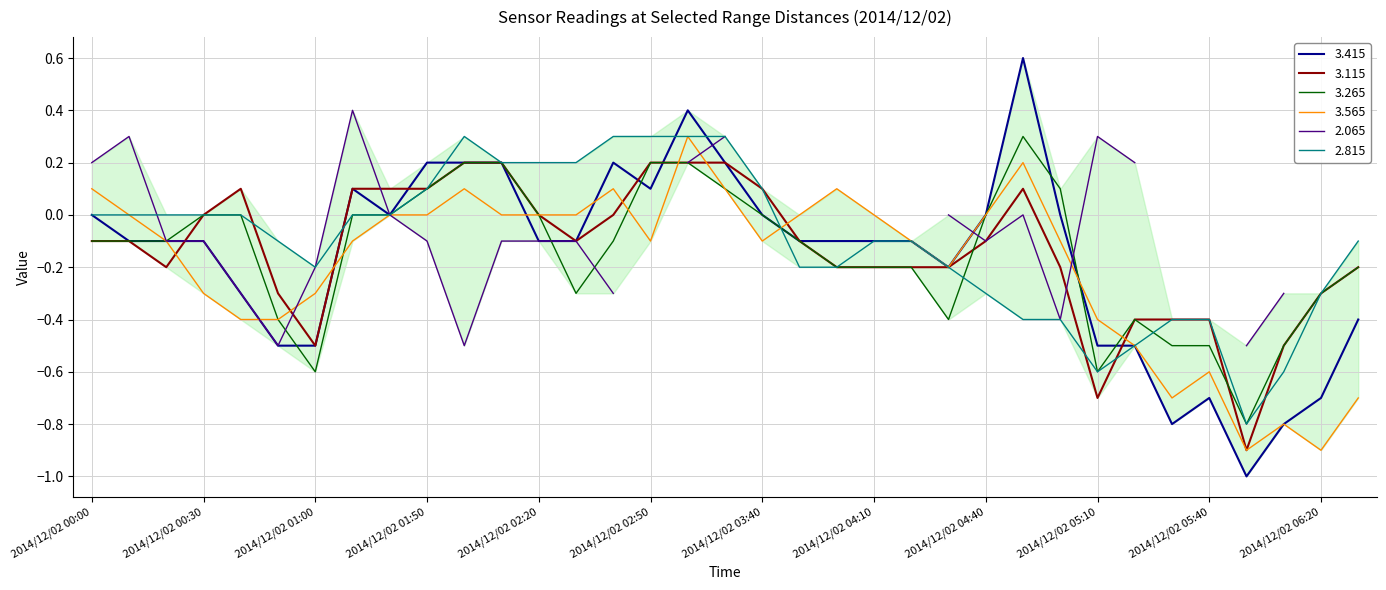

How many values in the 3.565 series exceed 0?

7